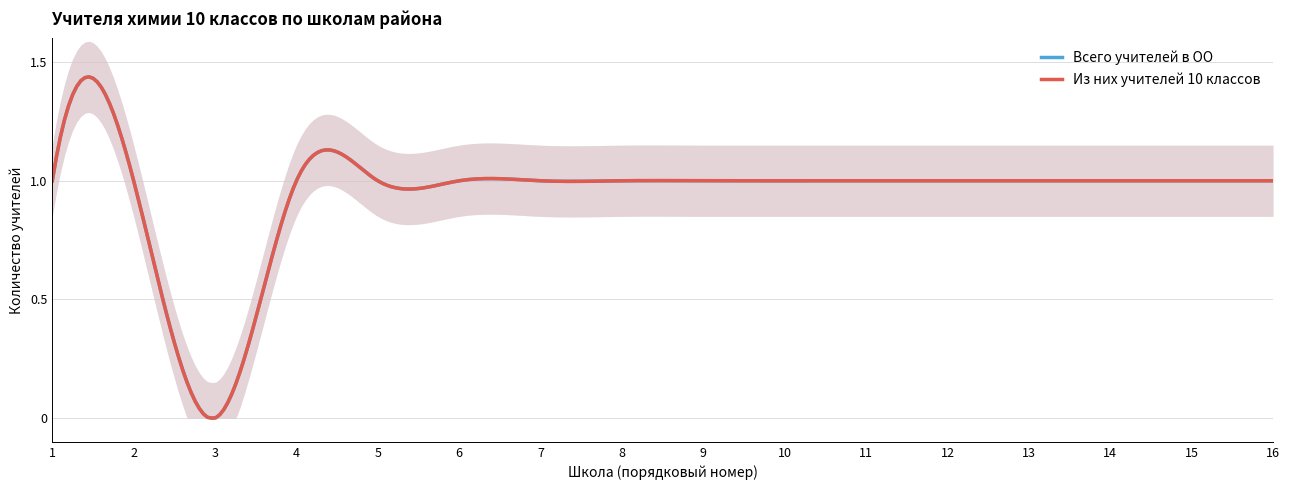

Between 4 and 5, which is larger?

4